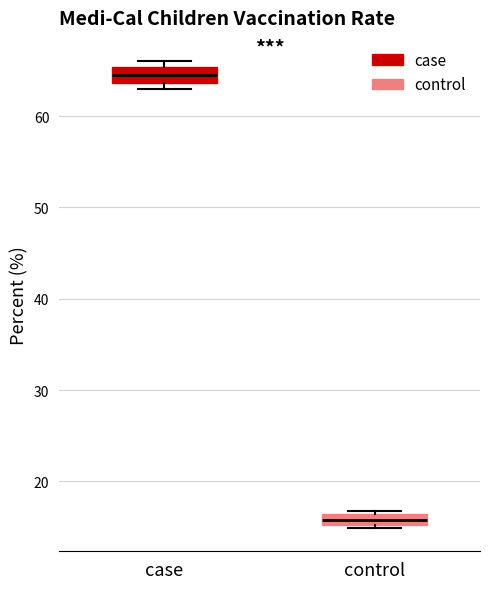

Where is the upper edge of the box for case on the y-axis? The values are not printed on the chart, so give them approximately, as read against the axis.

65